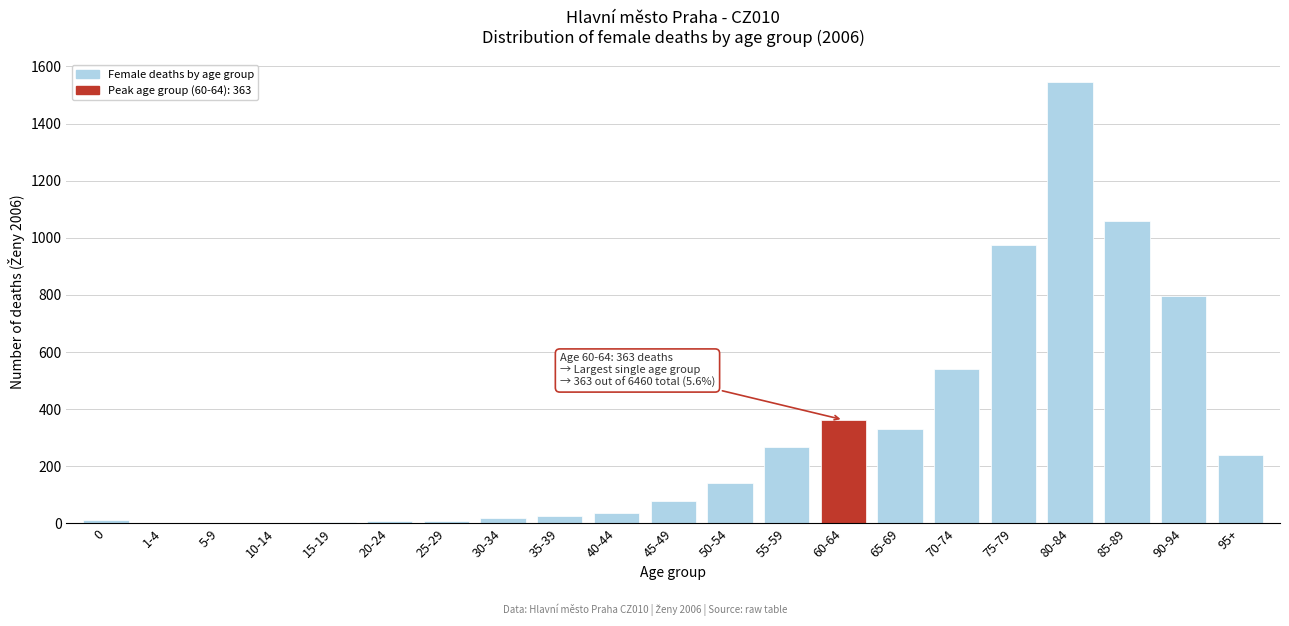

At which label is the value closest to 773?

90-94